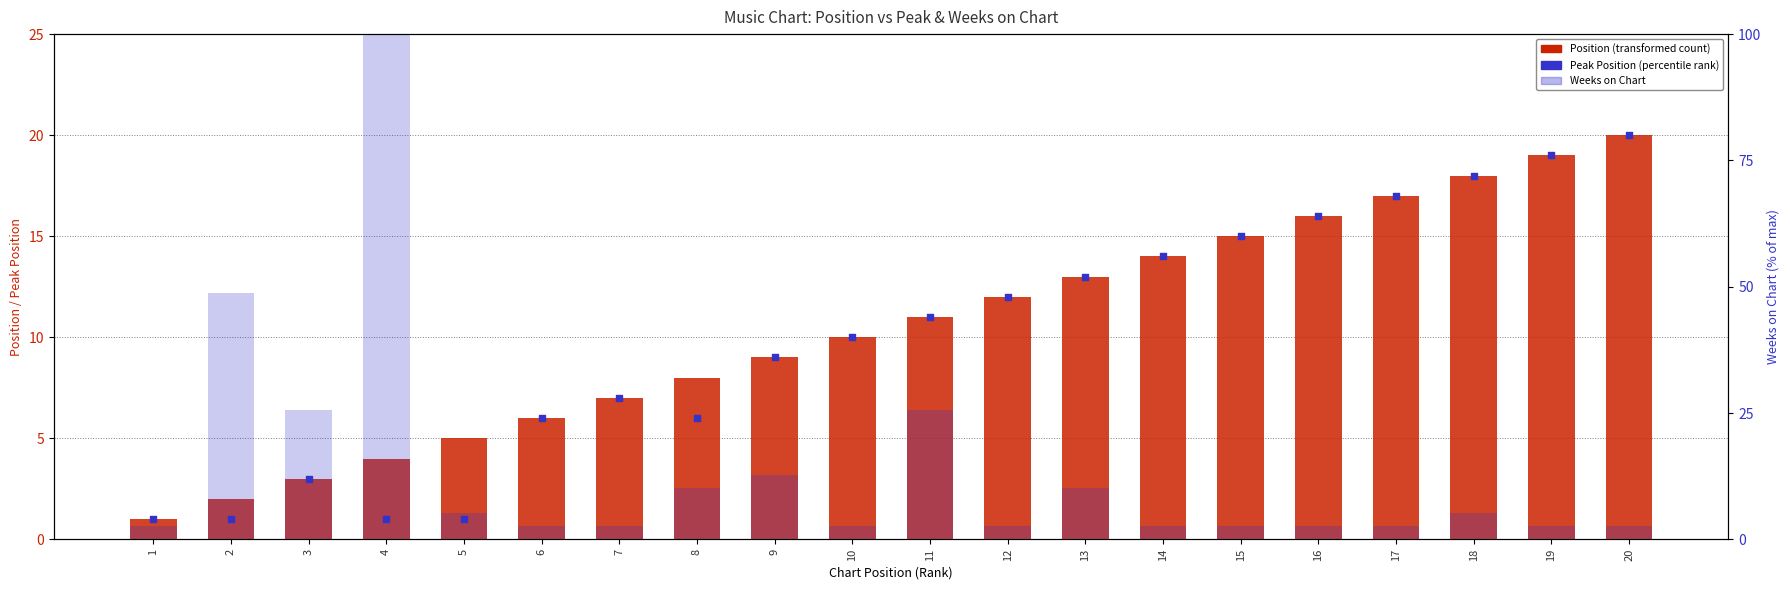

Which series contains the highest Y value?

Weeks on Chart (% of max)